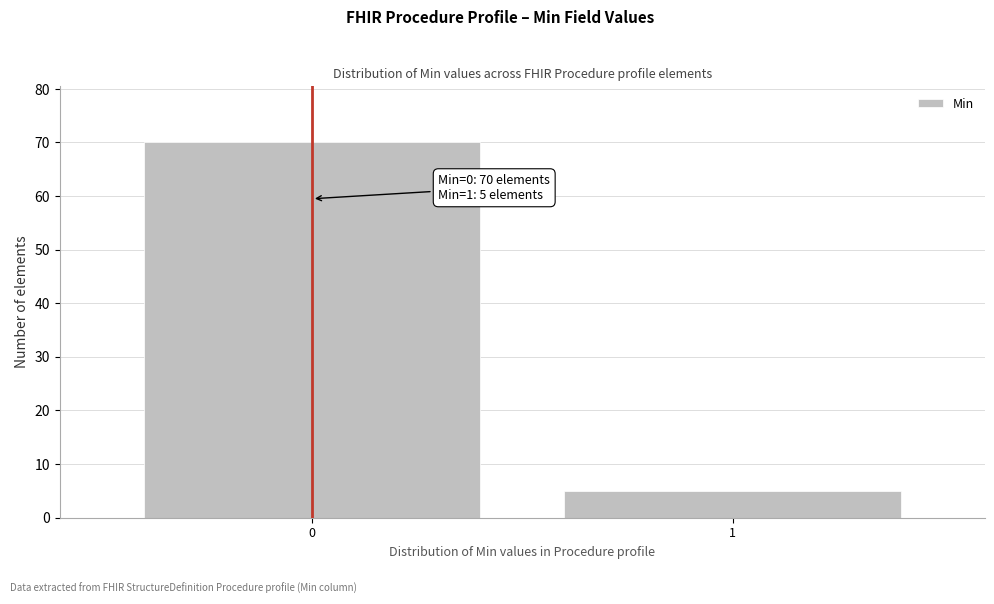

Reading right to left, transcribe all the data shown in this chart.

5	70